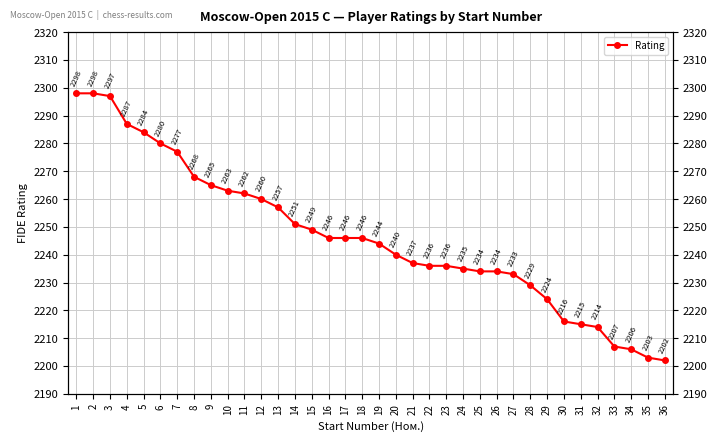

Does the chart have visible grid lines?

Yes